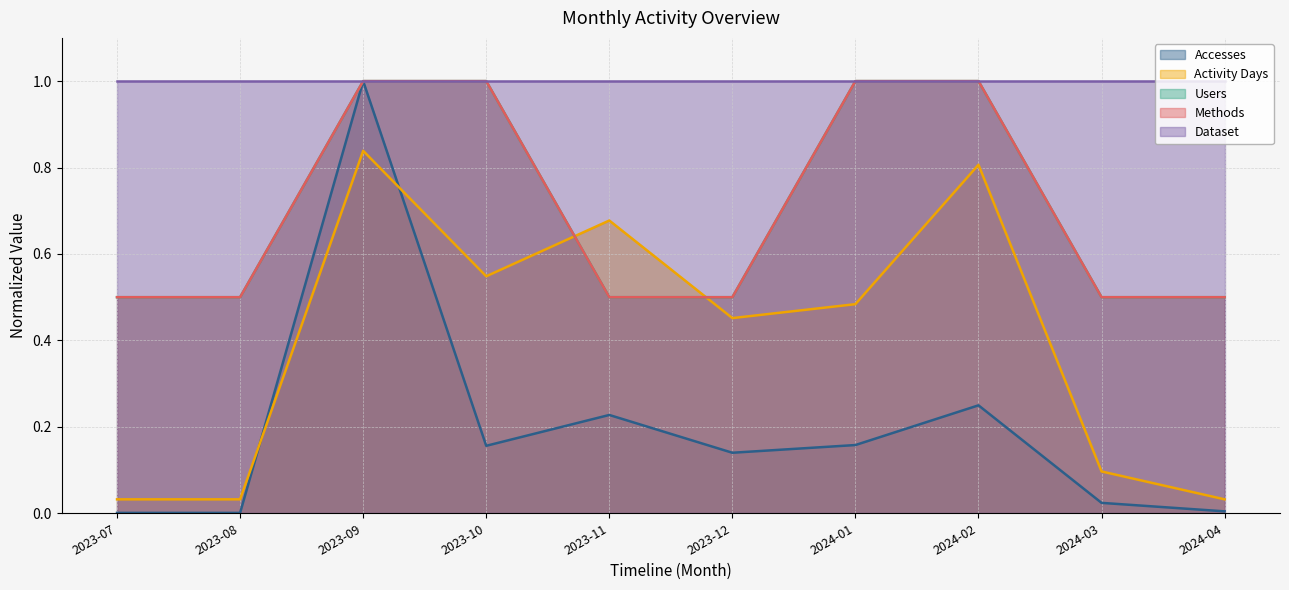

True or false: Users has more than 1 interior local peaks.

False